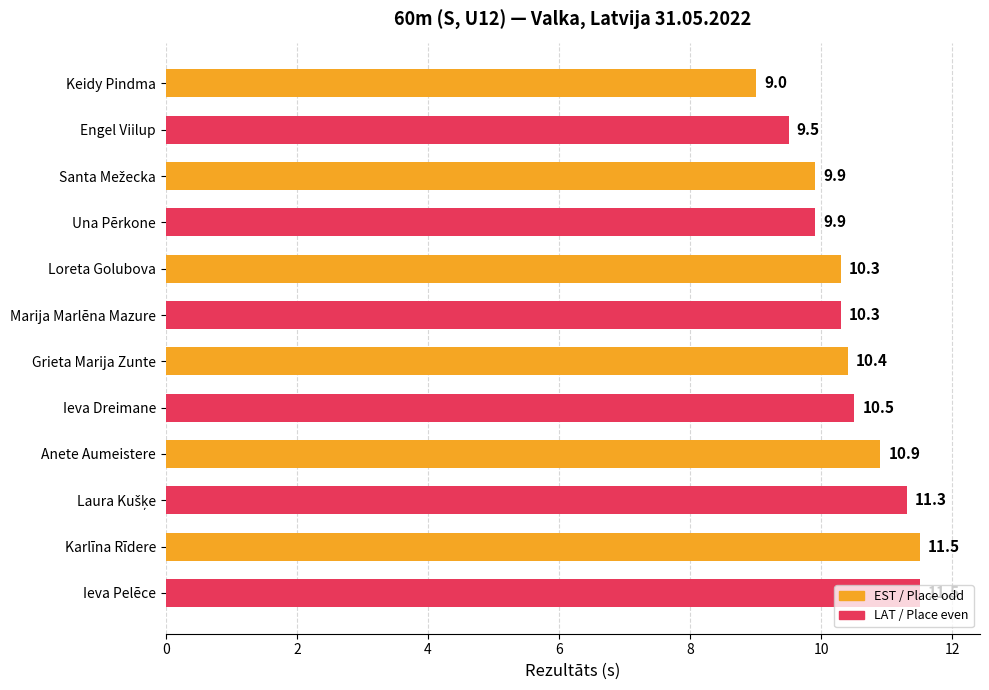

How many values exceed 10?

8